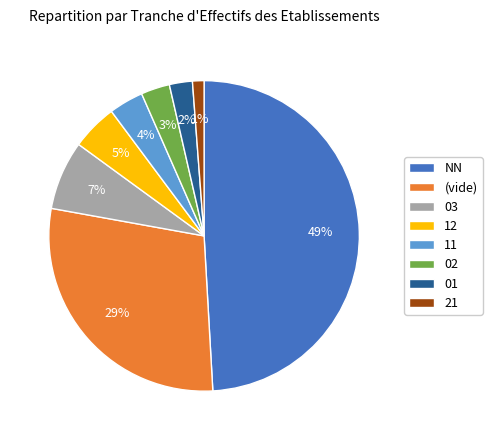

What is the smallest slice in the pie chart?

21